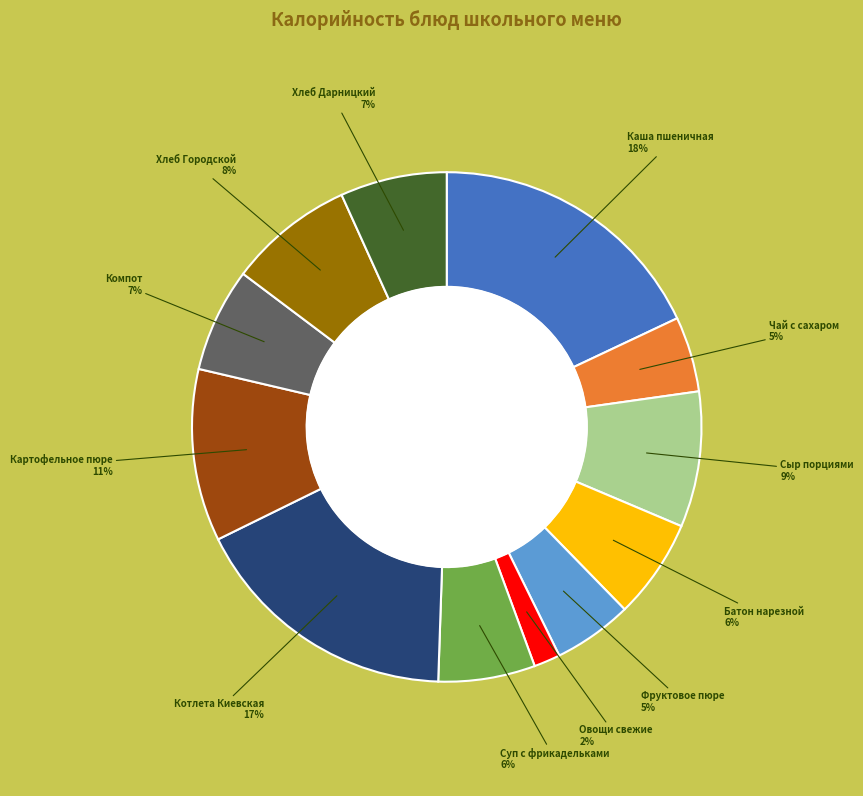

Between Хлеб Дарницкий and Чай с сахаром, which is larger?

Хлеб Дарницкий